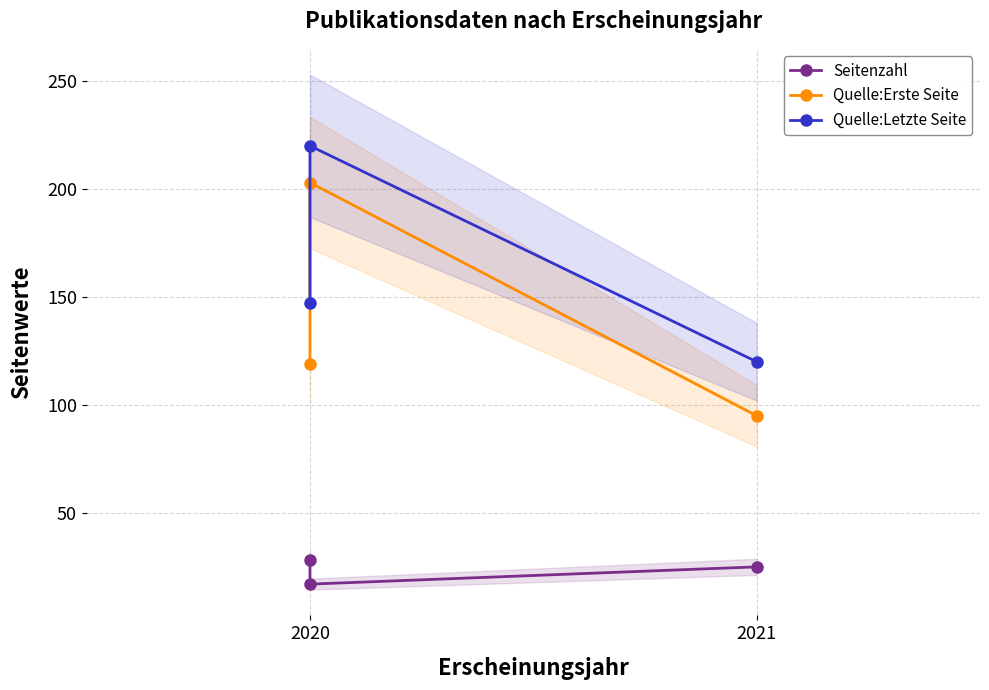

Where is Quelle:Erste Seite nearest to the value 149?

2020